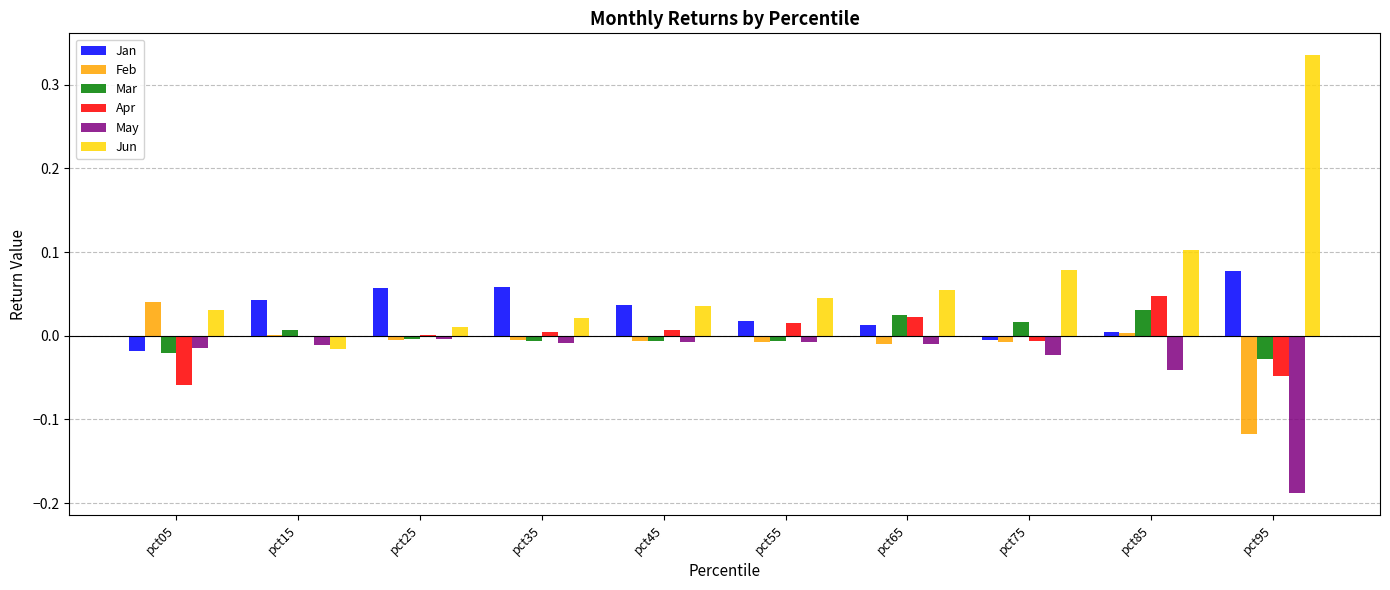

What are all the series names shown in the legend?

Jan, Feb, Mar, Apr, May, Jun